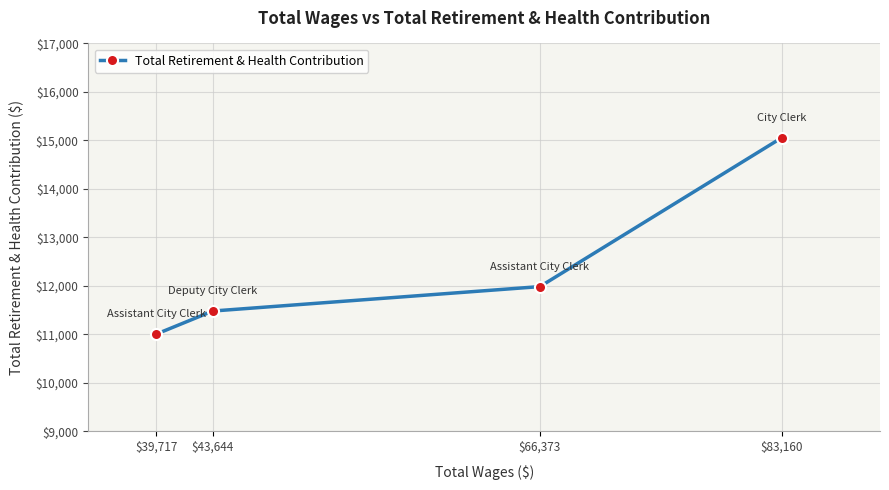

What is the minimum value shown in the chart?

11005